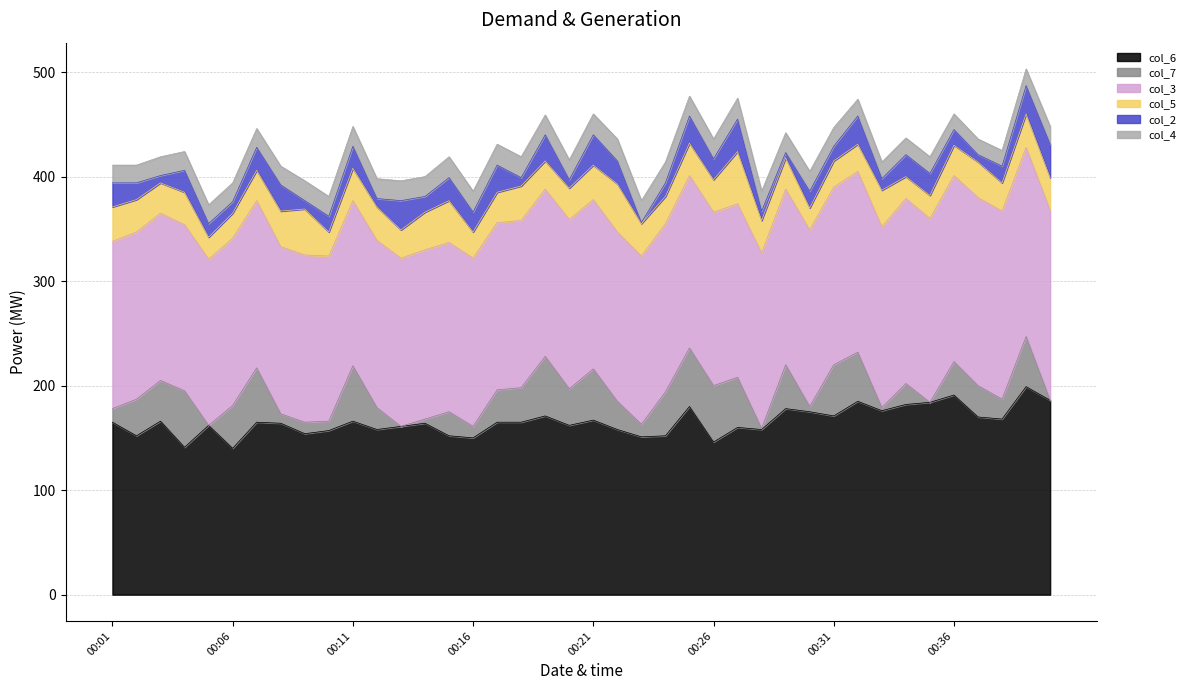

What is the average value of the col_7 series?

27.9